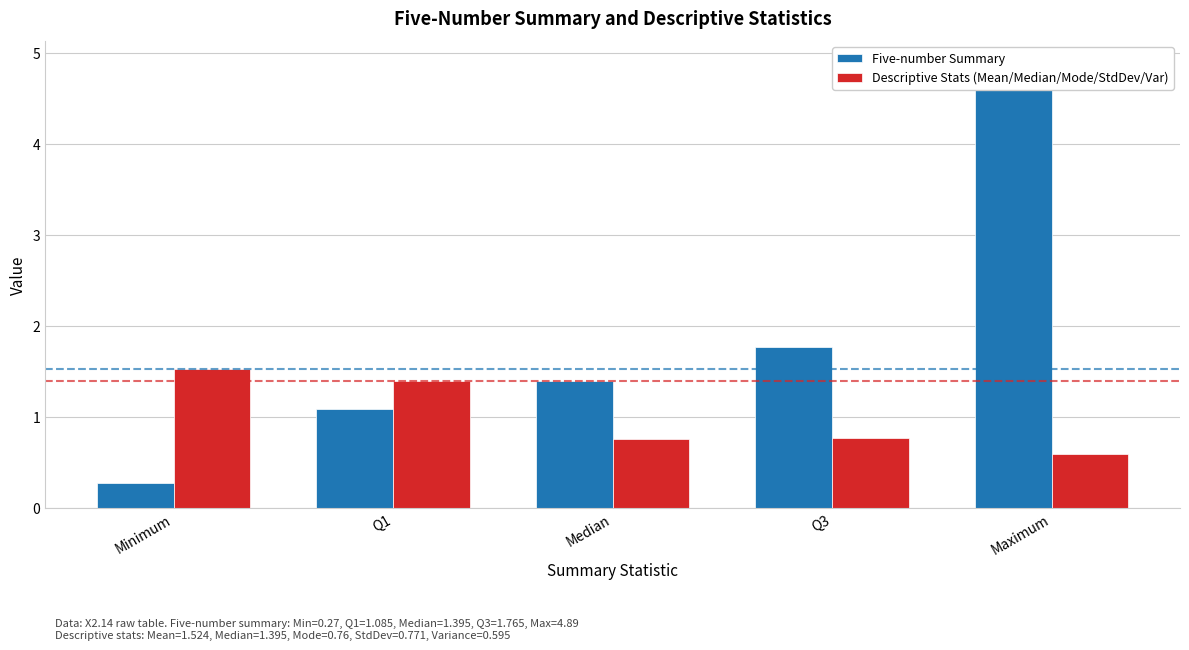

How many distinct data groups are displayed?

2